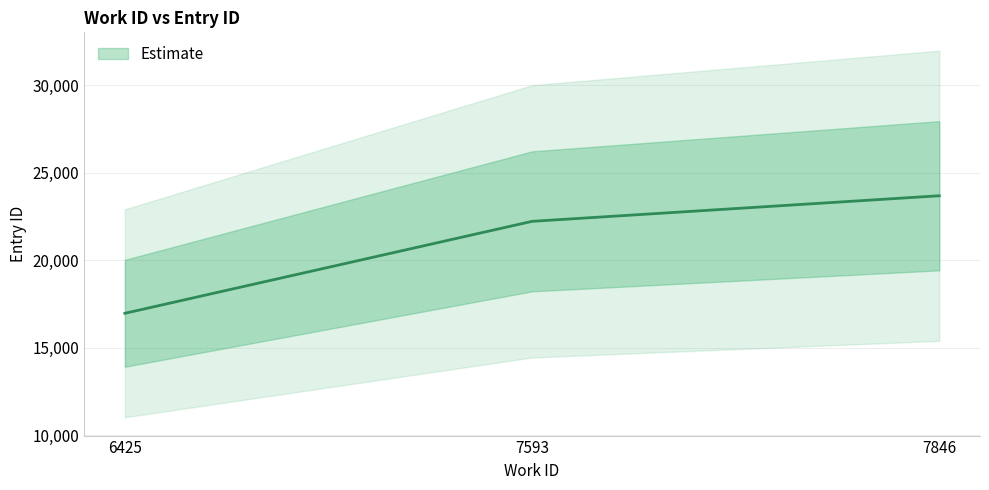

What is the difference between the values at 6425 and 7846?

6714